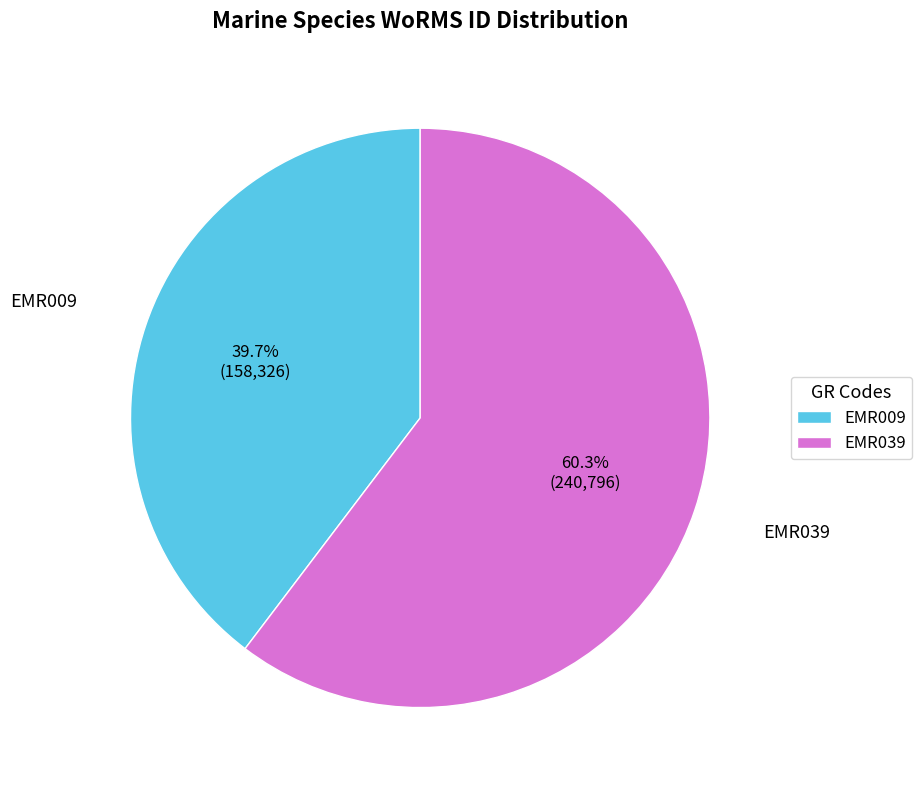

Is it true that EMR039 is 60% of the pie?

True